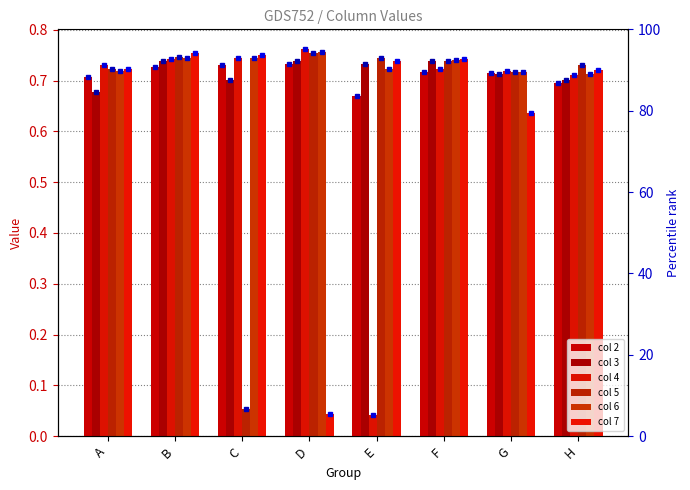

What is the sum of the col 5 values at F and G?

1.5